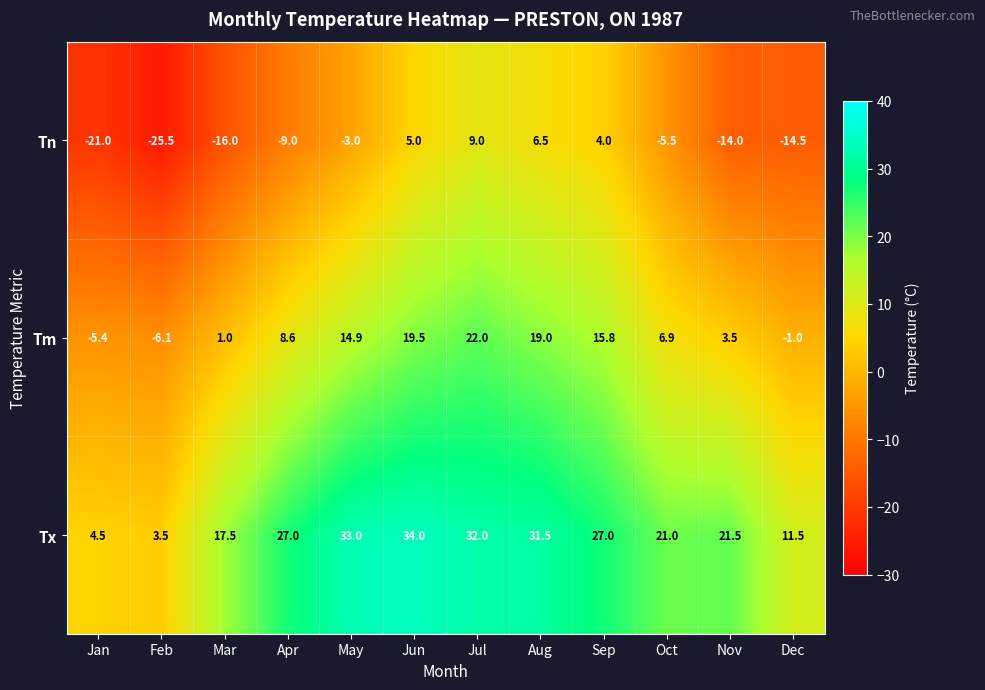

Rank the series by their average value, from highest to lowest.

Tx, Tm, Tn